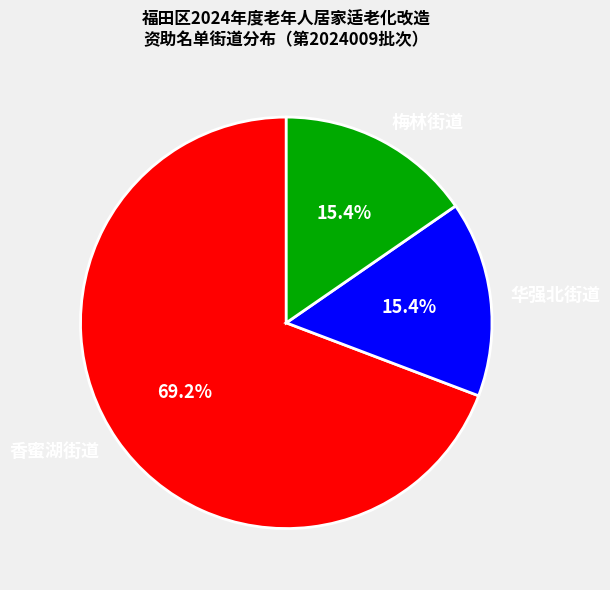

Is there any slice that represents more than half of the pie?

Yes